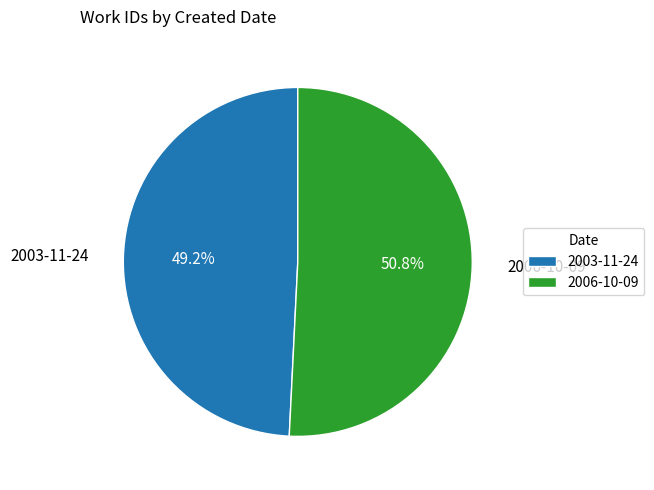

Which has a higher value, 2003-11-24 or 2006-10-09?

2006-10-09